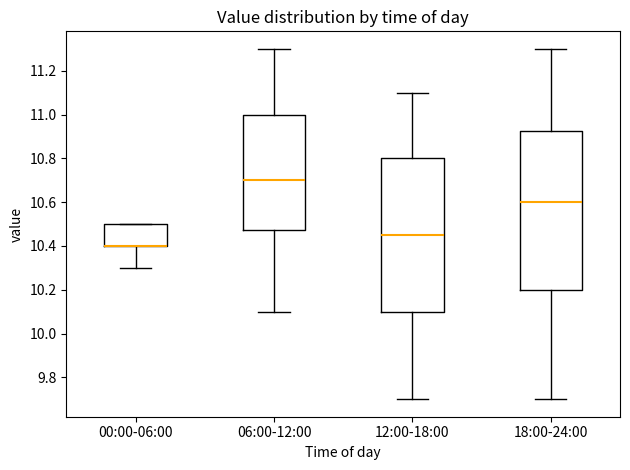

Comparing the boxes themselves (not the whiskers), which one is the tallest?

18:00-24:00